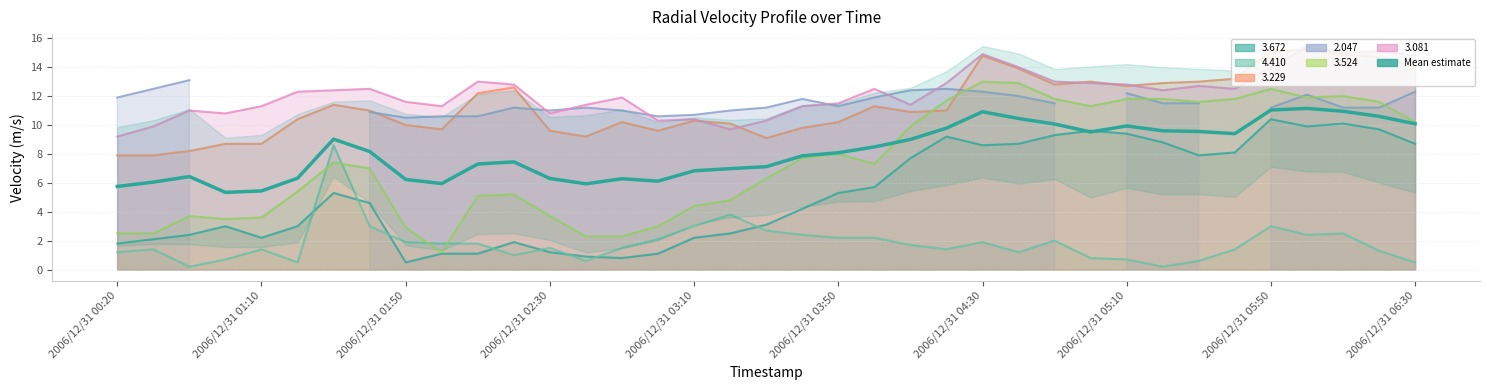

What is the difference between the second highest and minimum values?

5.7